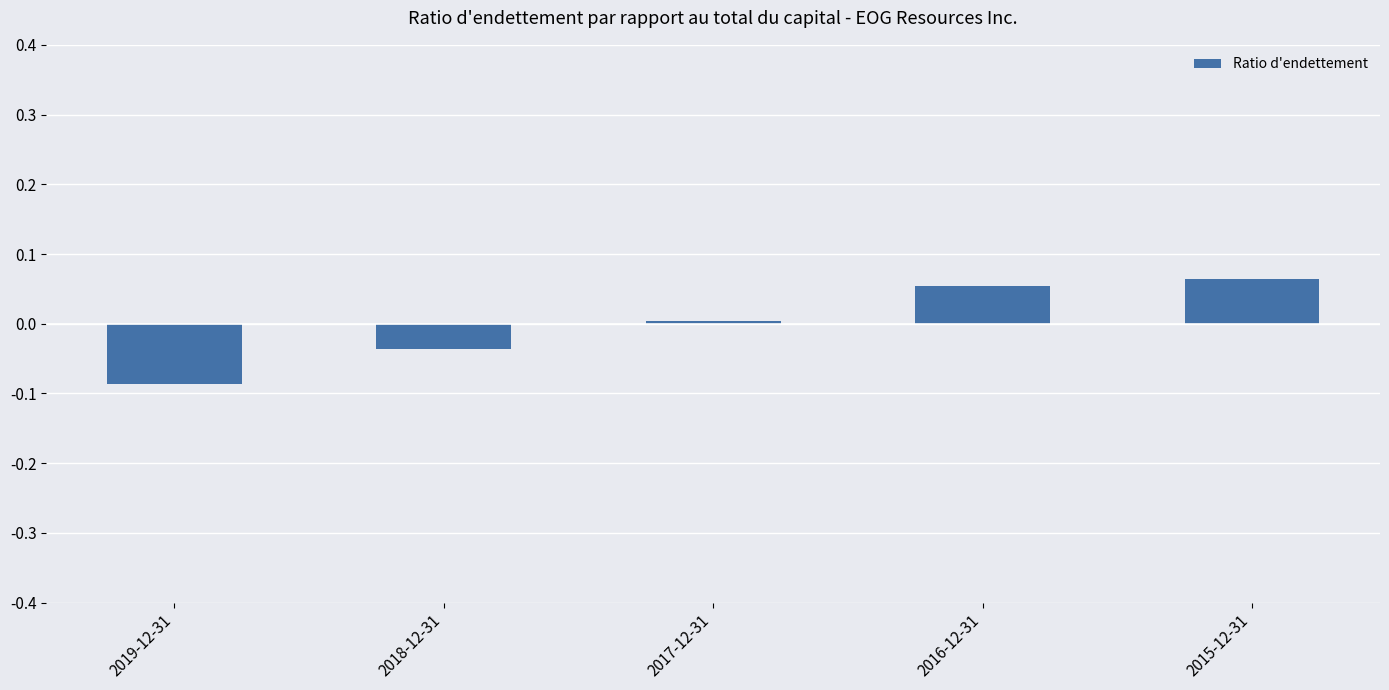

Which category has the lowest value across all series?

2019-12-31